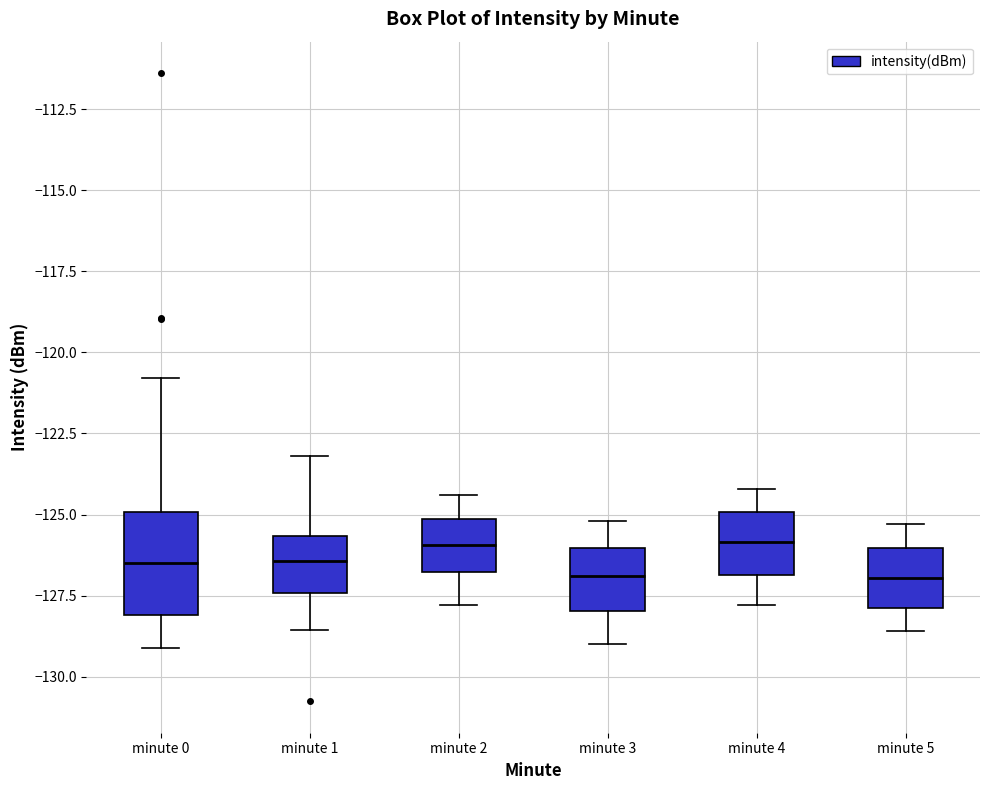

Reading left to right, read every box against the y-axis: the position of its median line, the range the box covers, and the ends of its whiskers. The values are not printed on the chart, so give them approximately, as read against the axis.

minute 0: median -126.5, box -128.0 to -125.0, whiskers -129.0 to -121.0
minute 1: median -126.5, box -127.5 to -125.5, whiskers -128.5 to -123.0
minute 2: median -126.0, box -127.0 to -125.0, whiskers -128.0 to -124.5
minute 3: median -127.0, box -128.0 to -126.0, whiskers -129.0 to -125.0
minute 4: median -126.0, box -127.0 to -125.0, whiskers -128.0 to -124.0
minute 5: median -127.0, box -128.0 to -126.0, whiskers -128.5 to -125.5